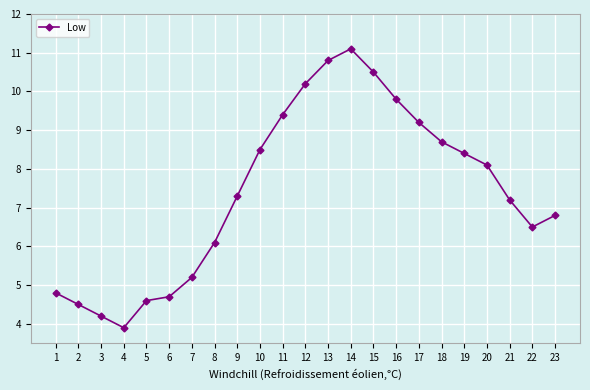

What is the difference between the values at 20 and 6?

3.4